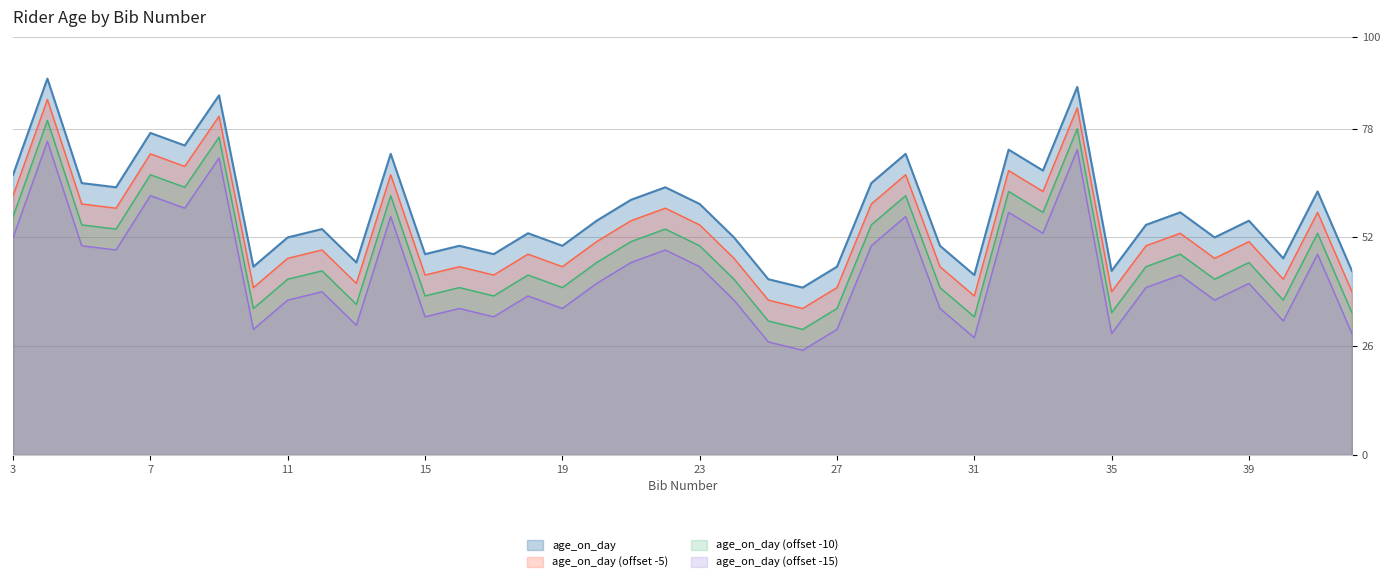

How many data points does each series have?

40